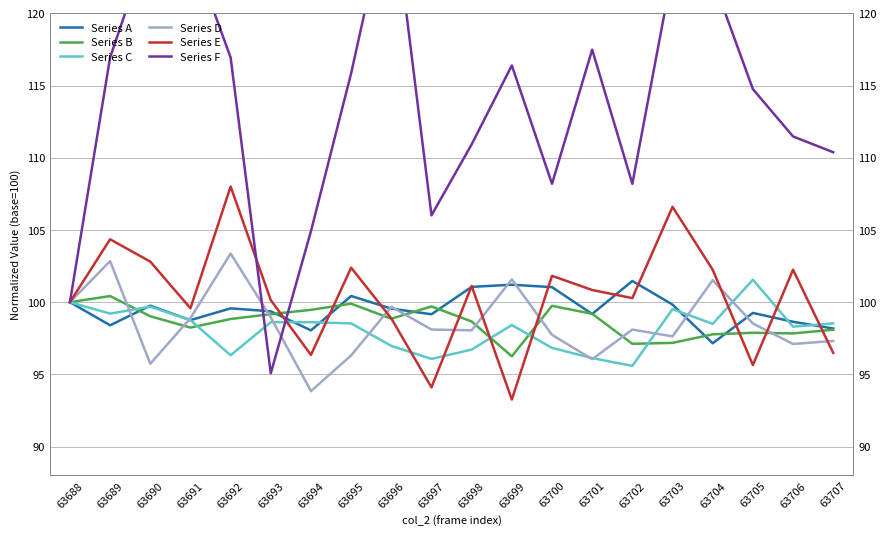

How many lines are shown in the chart?

6